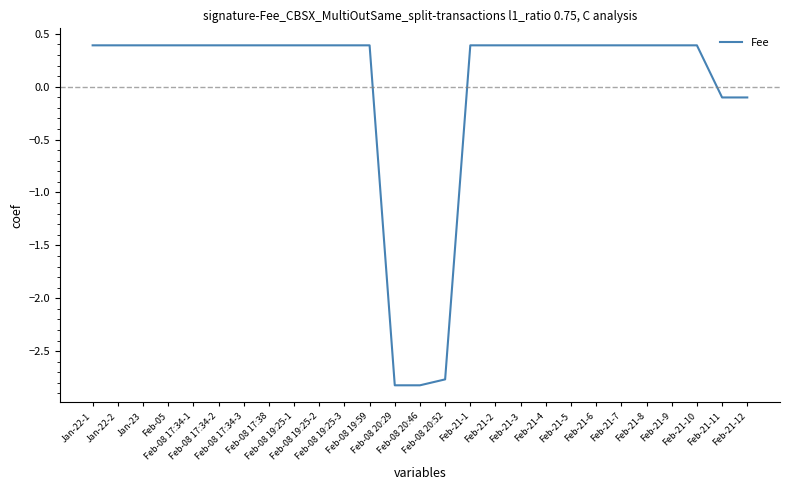

Reading left to right, transcribe all the data shown in this chart.

Jan-22-1=0.4	Jan-22-2=0.4	Jan-23=0.4	Feb-05=0.4	Feb-08 17:34-1=0.4	Feb-08 17:34-2=0.4	Feb-08 17:34-3=0.4	Feb-08 17:38=0.4	Feb-08 19:25-1=0.4	Feb-08 19:25-2=0.4	Feb-08 19:25-3=0.4	Feb-08 19:59=0.4	Feb-08 20:29=-2.8	Feb-08 20:46=-2.8	Feb-08 20:52=-2.8	Feb-21-1=0.4	Feb-21-2=0.4	Feb-21-3=0.4	Feb-21-4=0.4	Feb-21-5=0.4	Feb-21-6=0.4	Feb-21-7=0.4	Feb-21-8=0.4	Feb-21-9=0.4	Feb-21-10=0.4	Feb-21-11=-0.1	Feb-21-12=-0.1